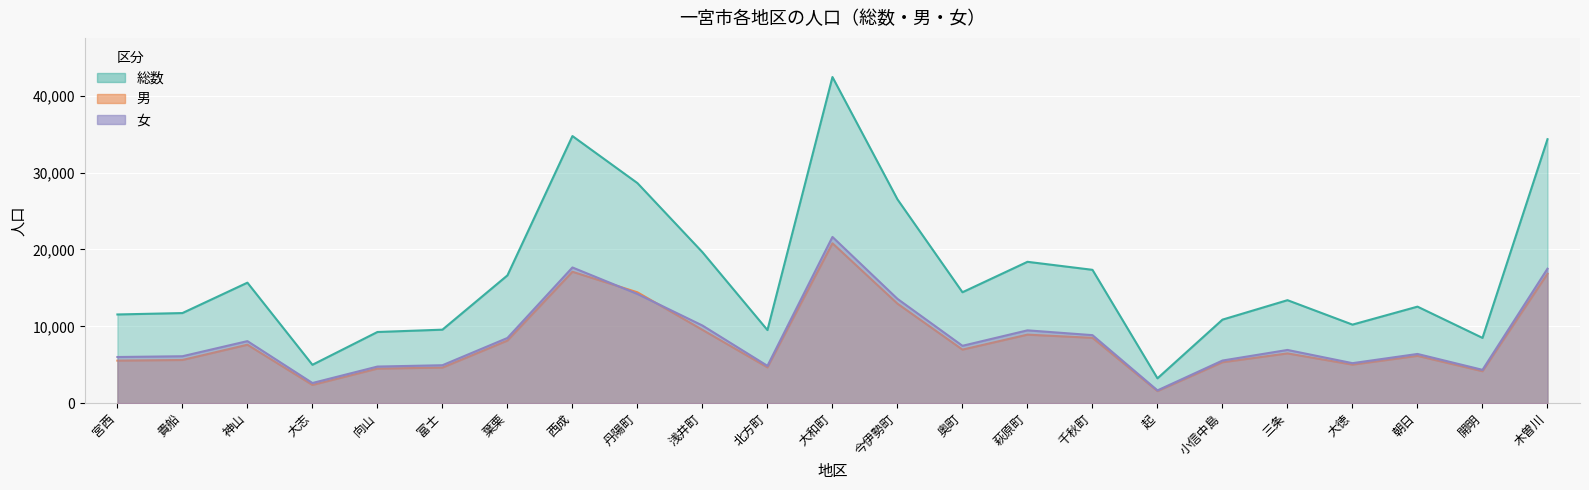

True or false: 総数 has more than 1 points higher than both neighbors.

True